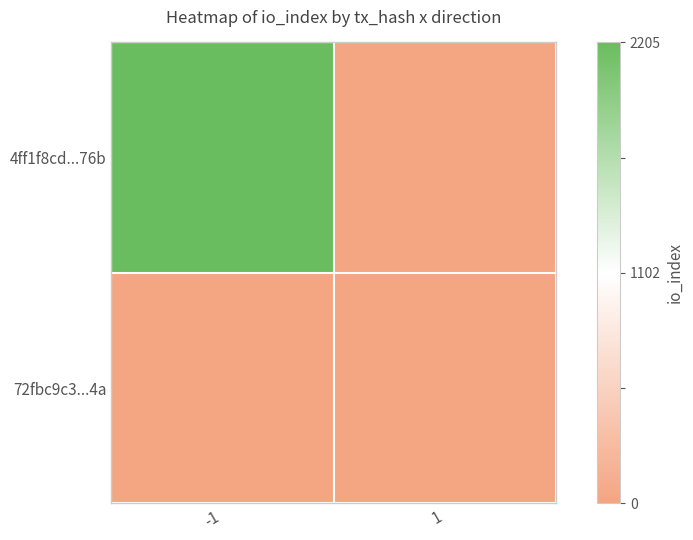

Reading left to right, transcribe all the data shown in this chart.

4ff1f8cd...76b: -1=1	1=-1
72fbc9c3...4a: -1=-1	1=-1